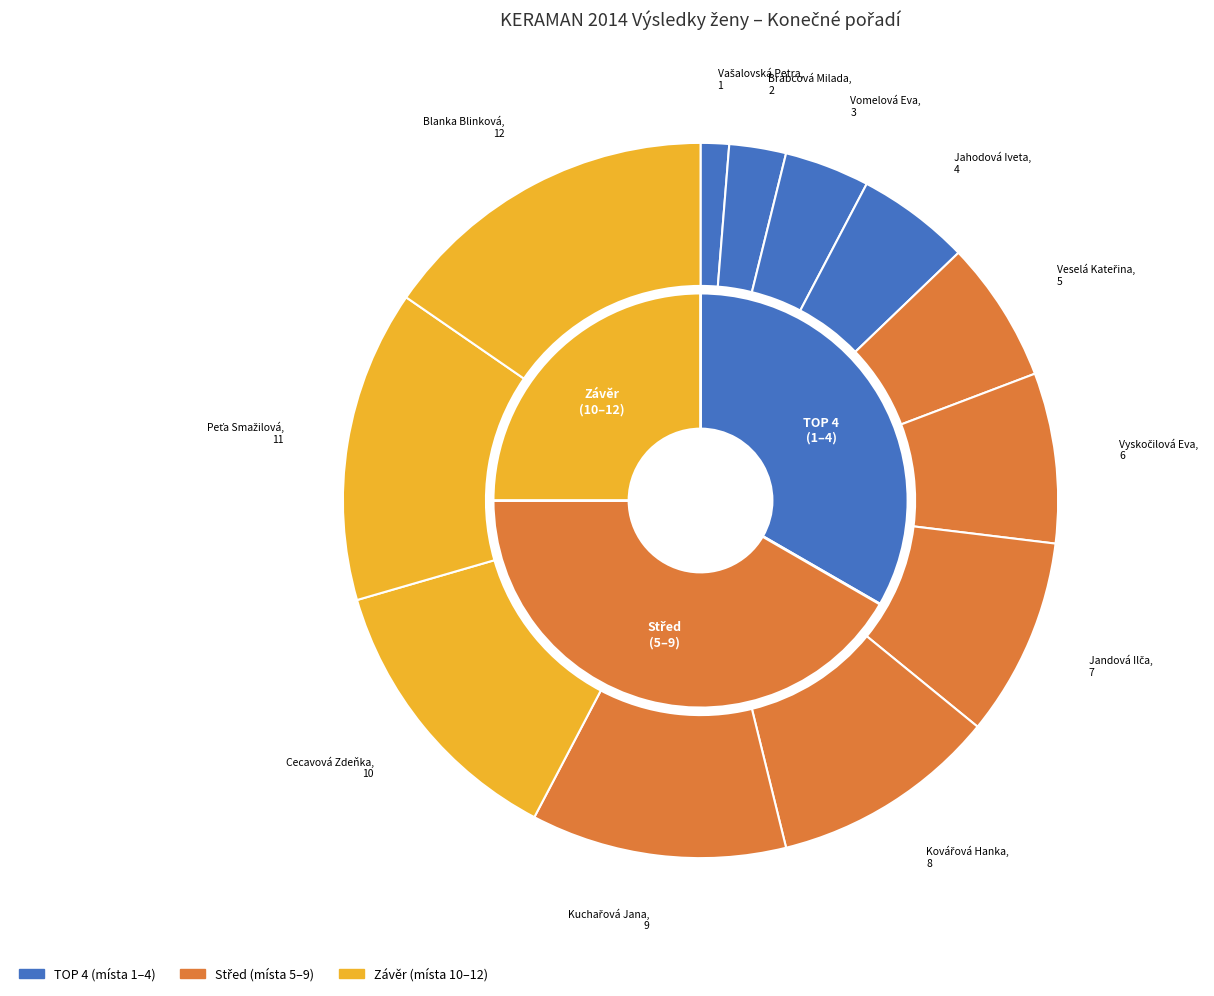

The Blanka Blinková slice represents 15% of the pie. True or false?

True